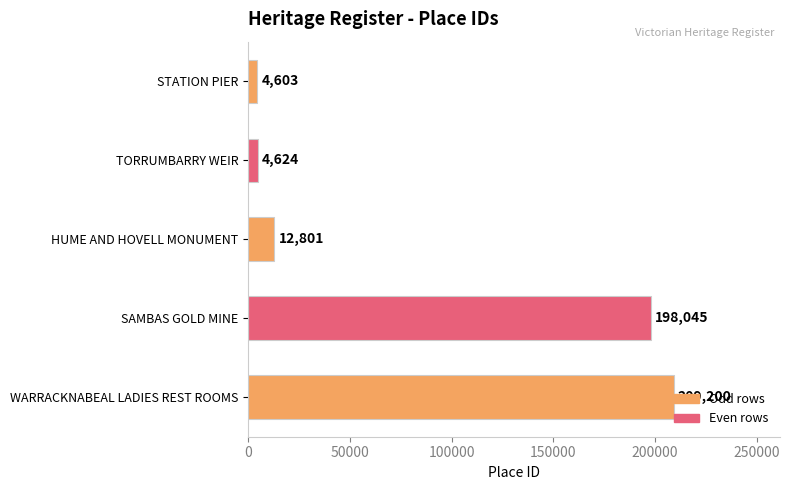

Where is the data nearest to the value 106901?

SAMBAS GOLD MINE